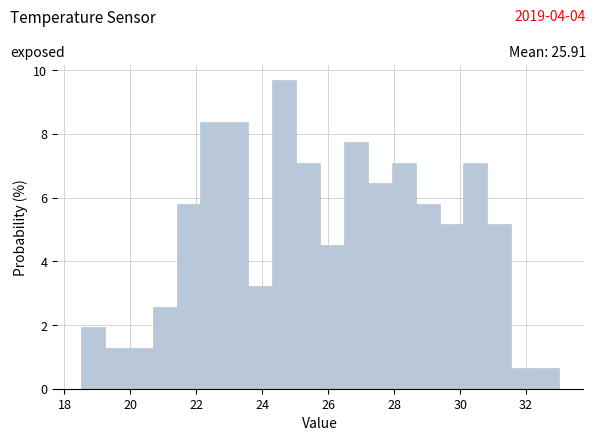

Around what value on the x-axis is the tallest bar? Give the approximate position of its centre, as read against the axis.

24.6